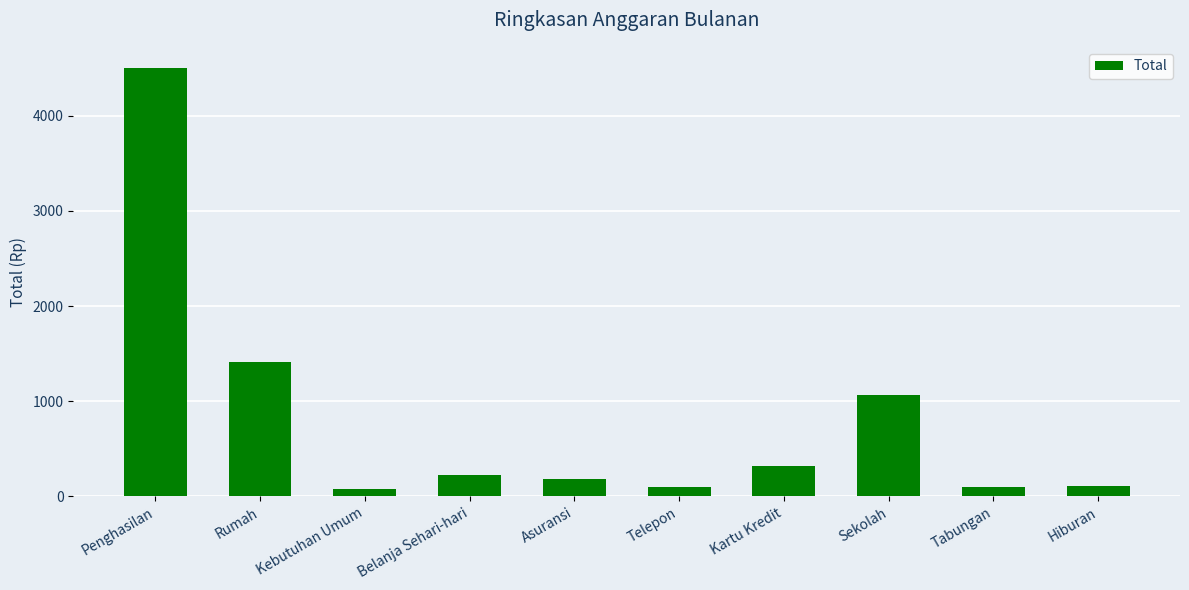

What is the label of the 1st bar from the right?

Hiburan